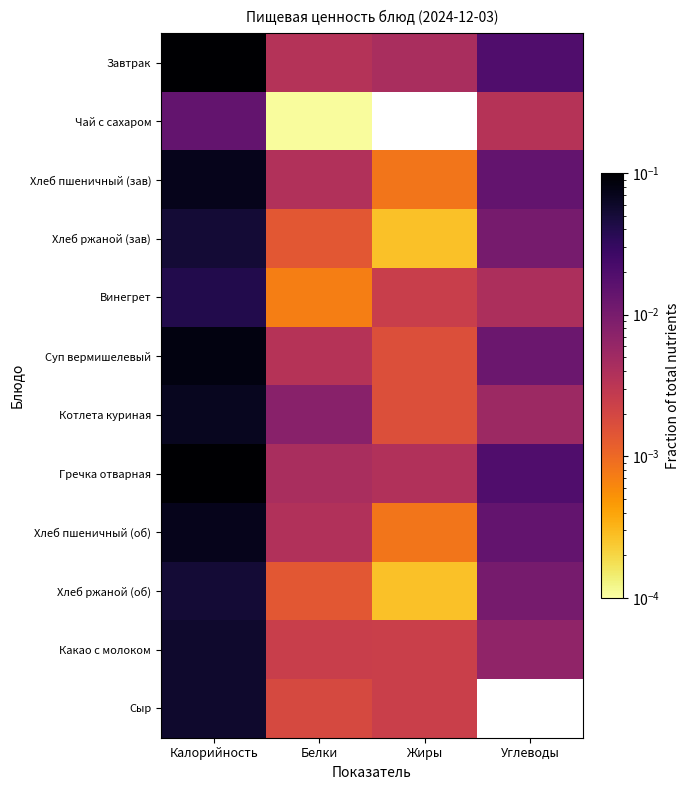

Between Калорийность and Белки, which is larger?

Калорийность